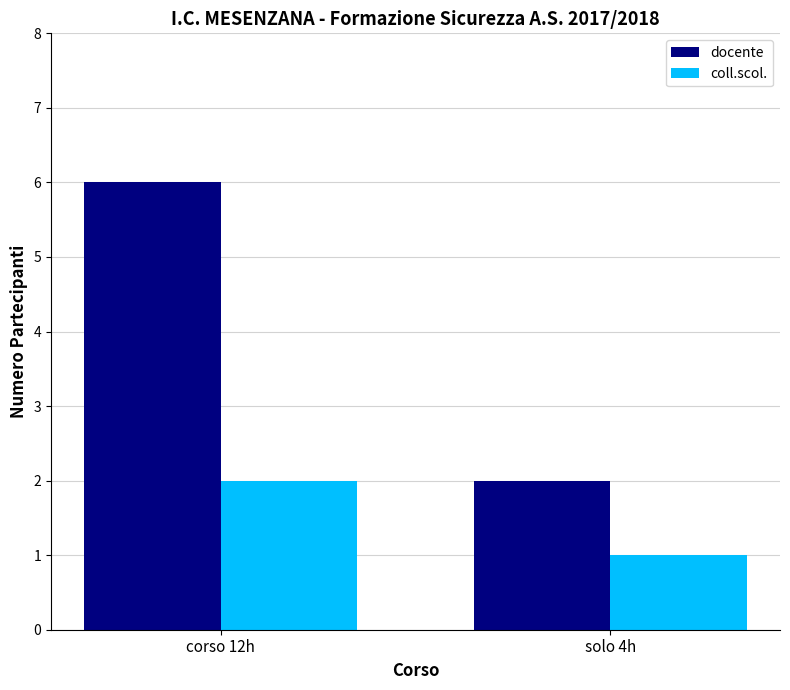

What is the difference between the highest and lowest values at solo 4h?

1